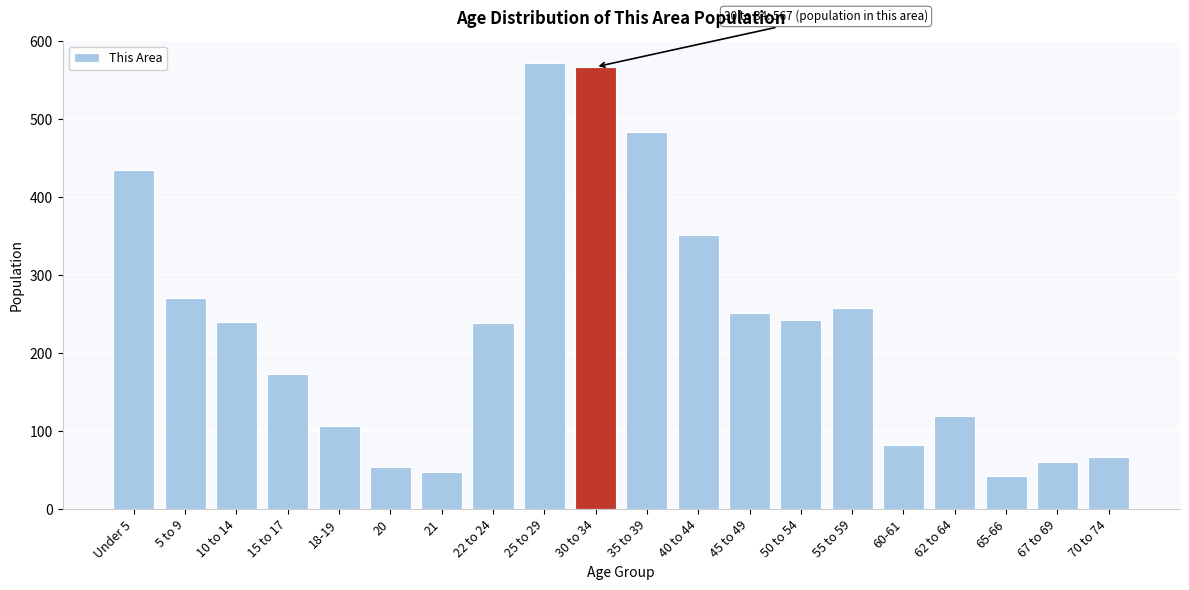

What is the smallest value displayed?

42